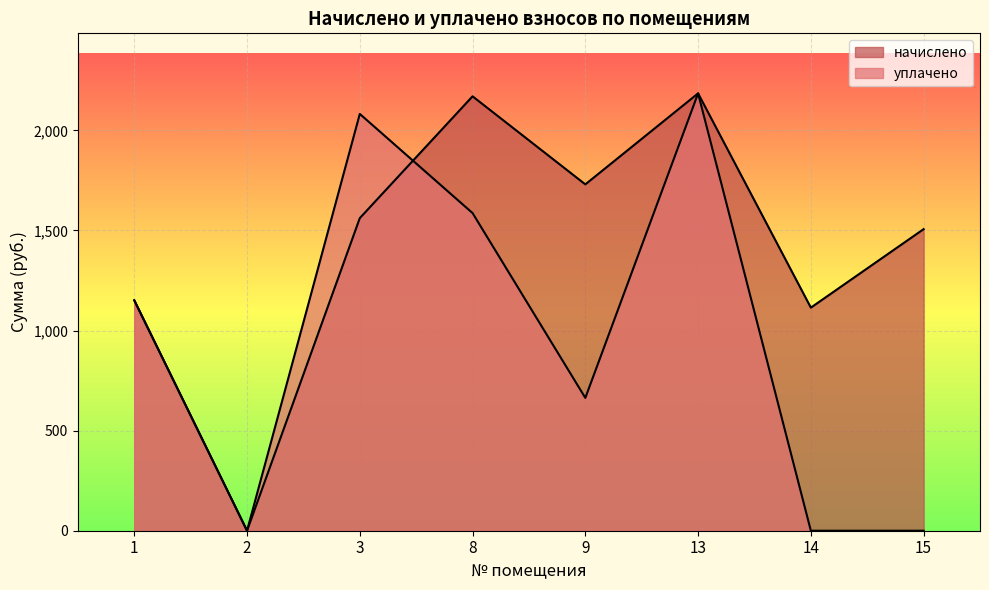

Between which two adjacent categories do уплачено and начислено first intersect?

3 and 8